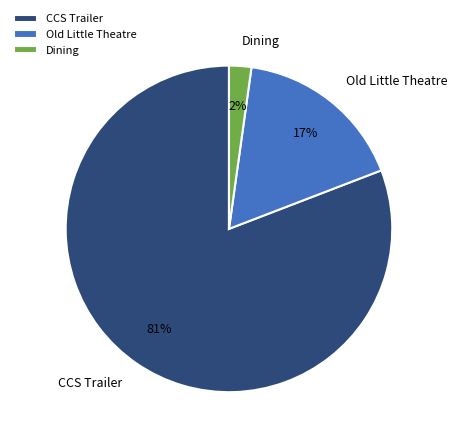

Is the sum of Old Little Theatre and Dining greater than half?

No